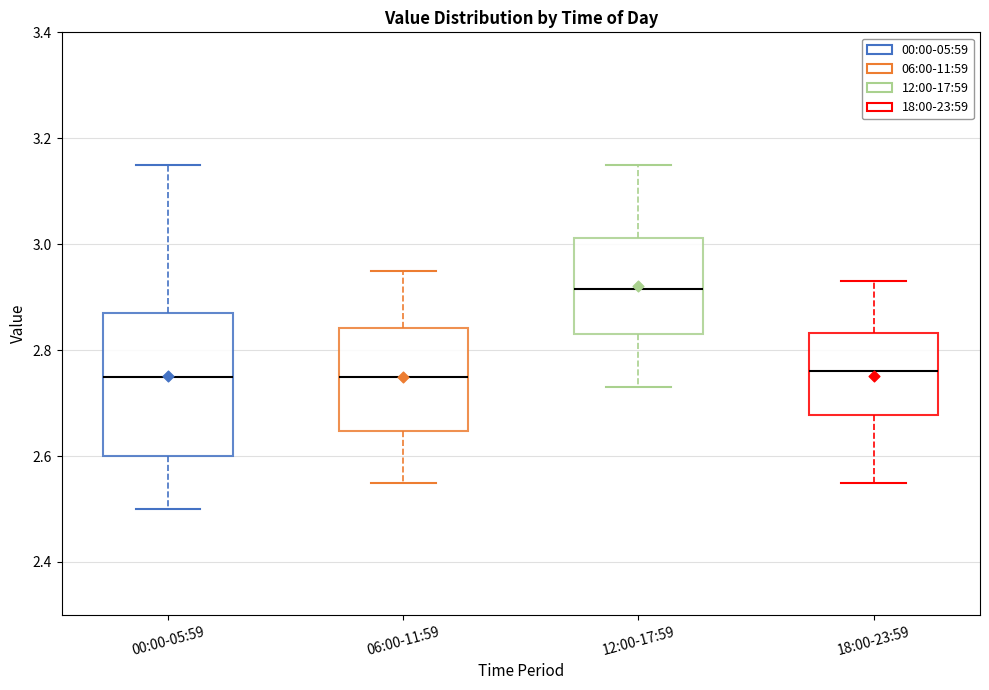

Reading left to right, transcribe this box plot: for each box, give where its median line is, the range the box spans, and where its two whiskers end, as read against the y-axis. The values are not printed on the chart, so give them approximately, as read against the axis.

00:00-05:59: median 2.76, box 2.60 to 2.88, whiskers 2.50 to 3.16
06:00-11:59: median 2.76, box 2.64 to 2.84, whiskers 2.56 to 2.96
12:00-17:59: median 2.92, box 2.84 to 3.02, whiskers 2.74 to 3.16
18:00-23:59: median 2.76, box 2.68 to 2.84, whiskers 2.56 to 2.94